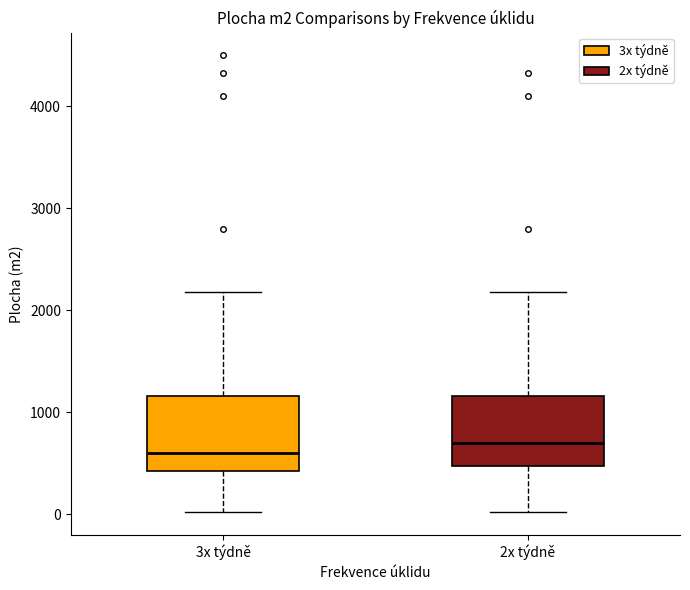

Reading left to right, transcribe this box plot: for each box, give where its median line is, the range the box spans, and where its two whiskers end, as read against the y-axis. The values are not printed on the chart, so give them approximately, as read against the axis.

3x týdně: median 600, box 400 to 1200, whiskers 0 to 2200
2x týdně: median 700, box 500 to 1200, whiskers 0 to 2200